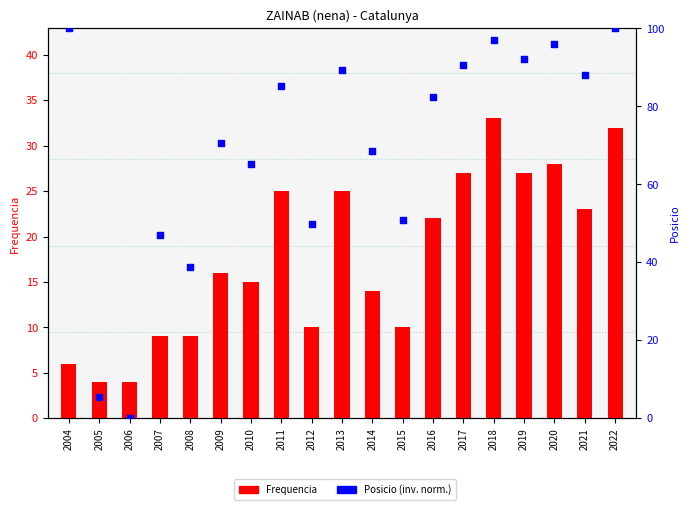

At how many categories does at least one series exceed 51?

13